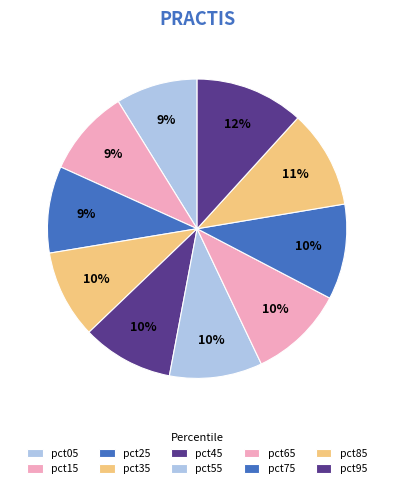

To the nearest percent, what percentage of the pie is pct15?

9%